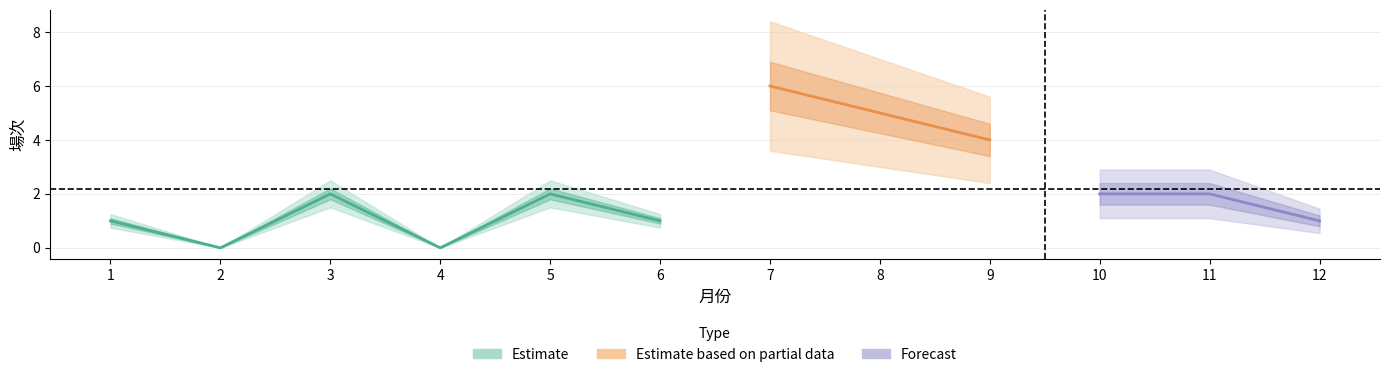

Between 10 and 2, which is larger?

10